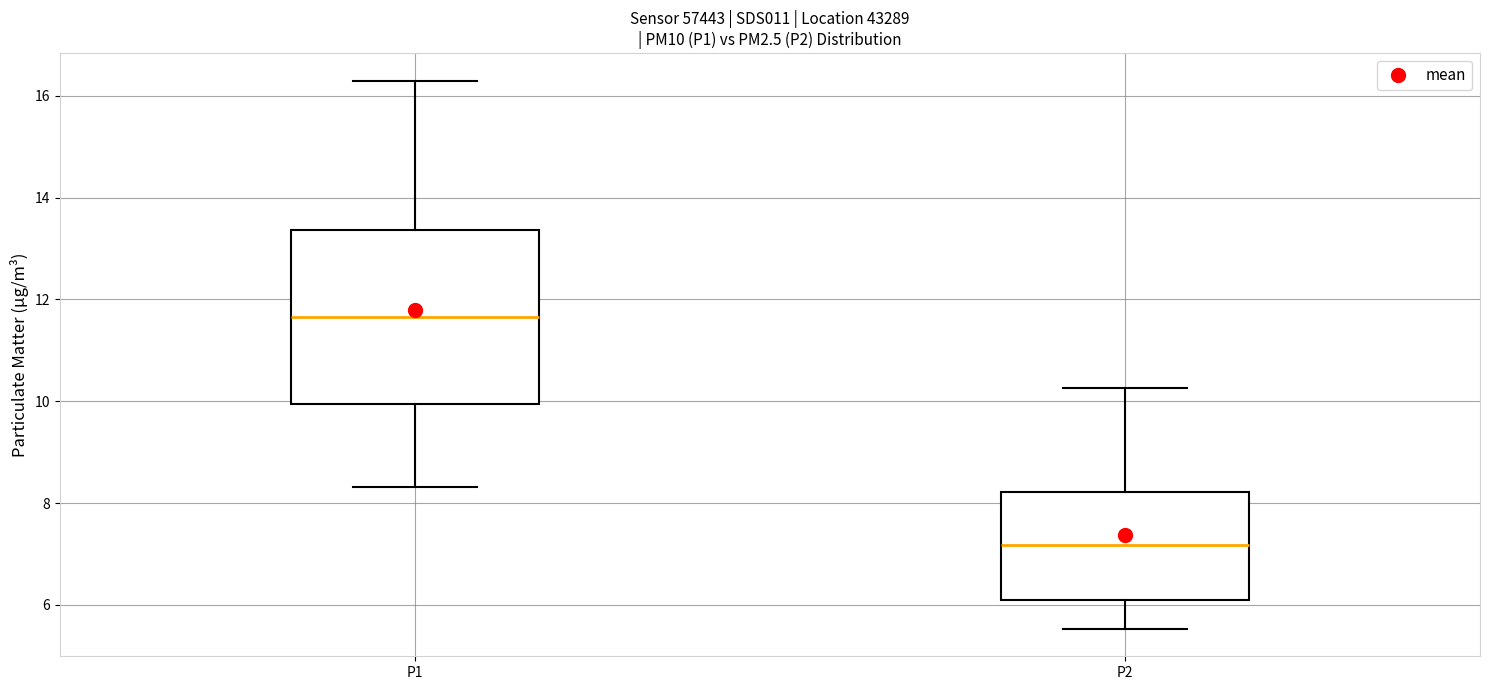

Which box has the highest median line?

P1